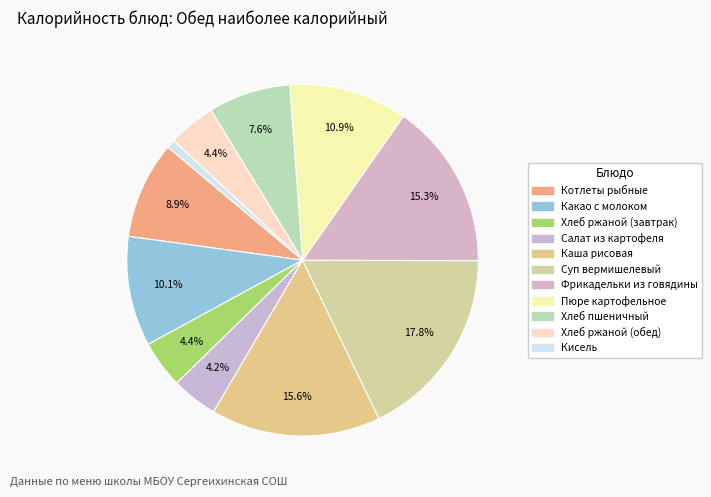

Which slice is the smallest?

Кисель